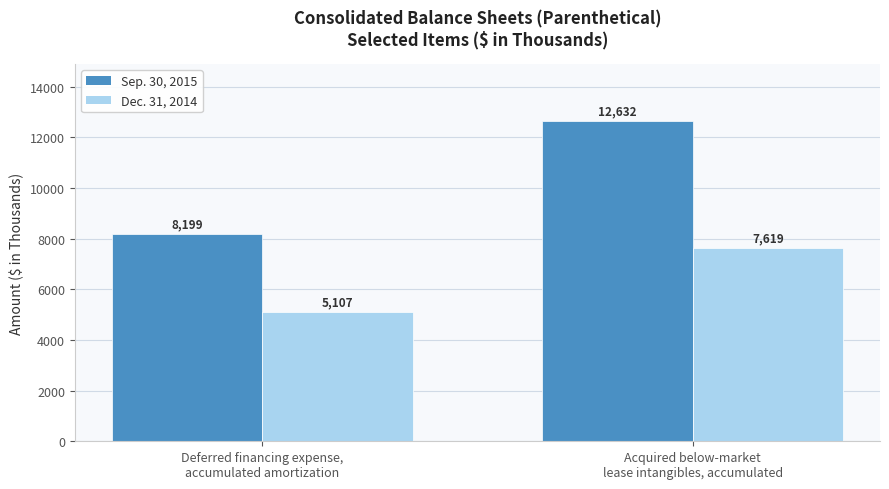

What is the label of the 1st bar from the right?

Acquired below-market
lease intangibles, accumulated